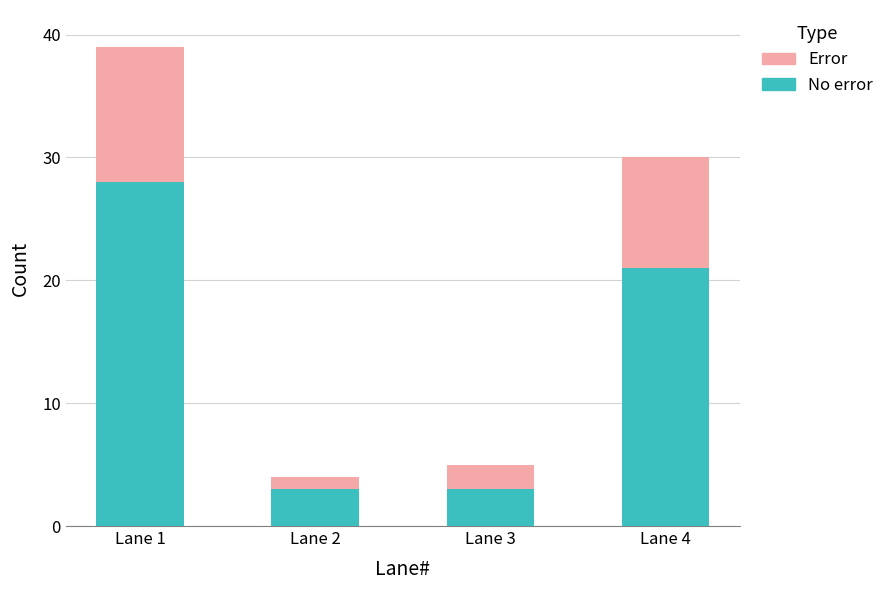

At which category is the sum across all series the highest?

Lane 1